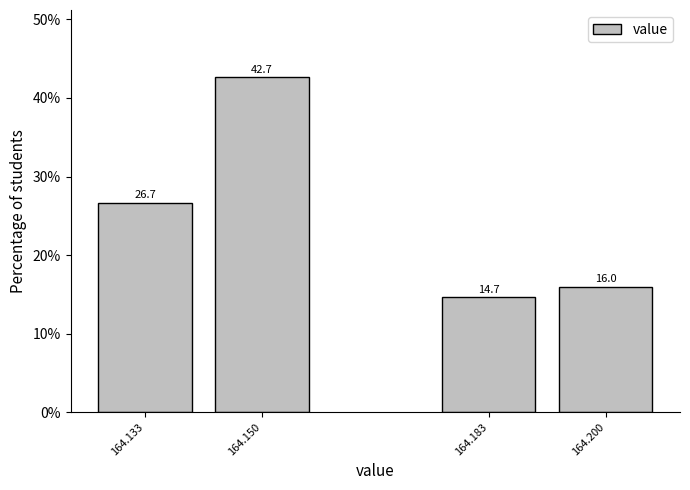

Reading right to left, list all the values displayed in this chart.

164.200=16.0	164.183=14.7	164.150=42.7	164.133=26.7